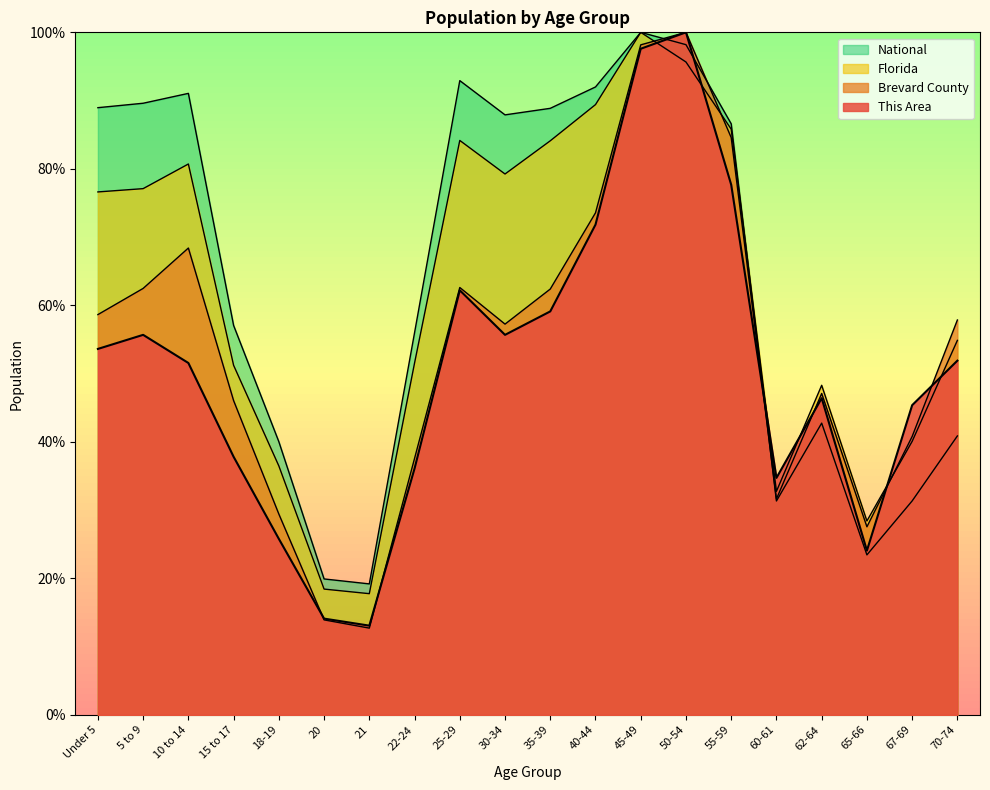

Is it true that This Area equals 36.1 at 22-24?

True